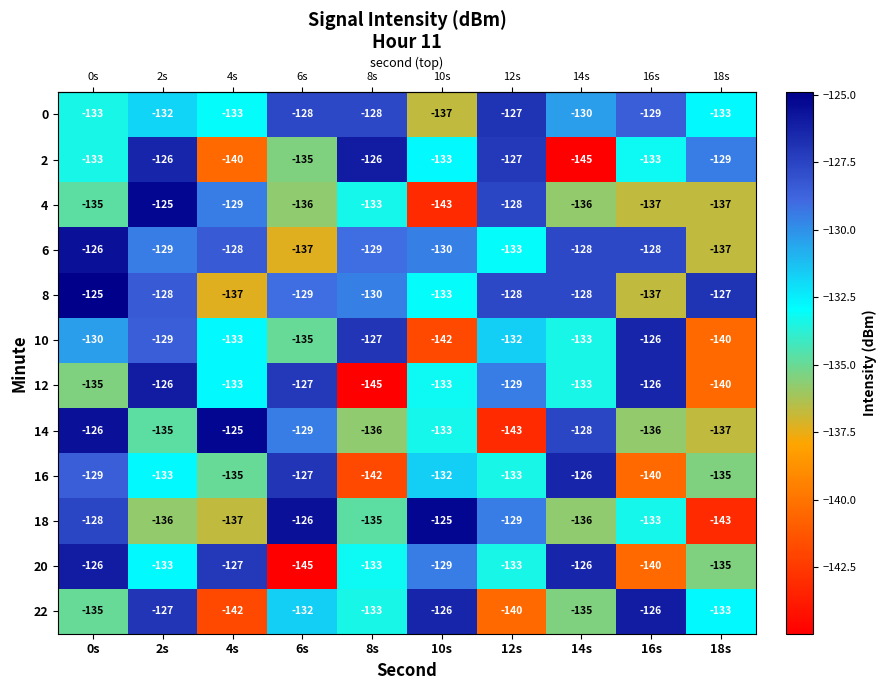

How many data points in 4 are above -135?

4